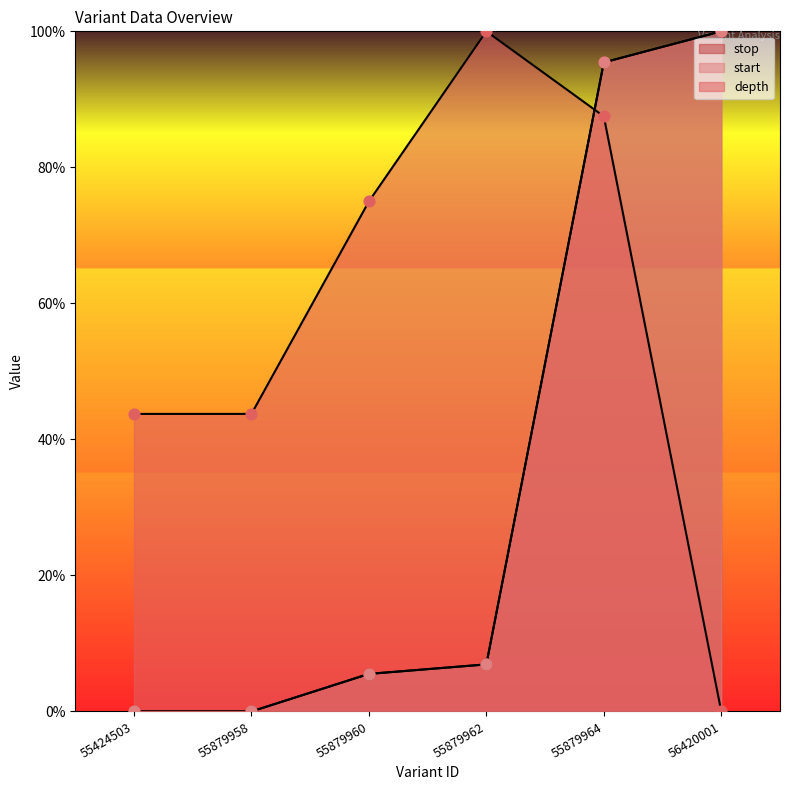

Which series contains the lowest Y value?

depth